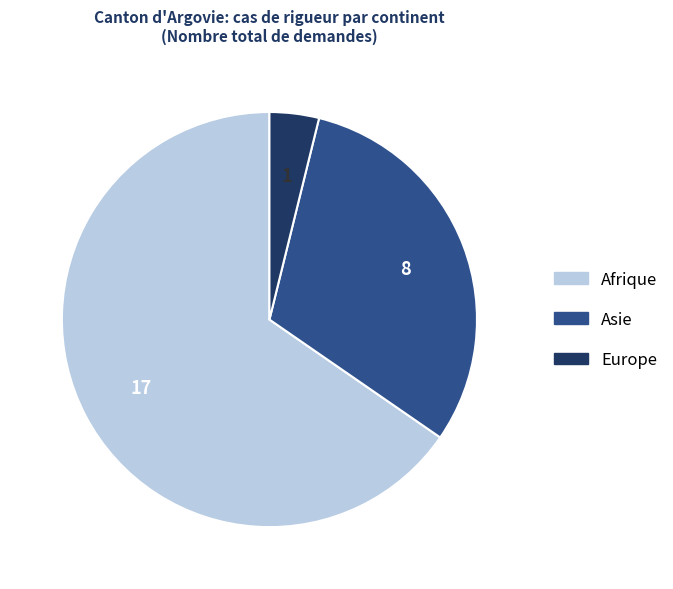

True or false: Asie accounts for 31% of the total.

True